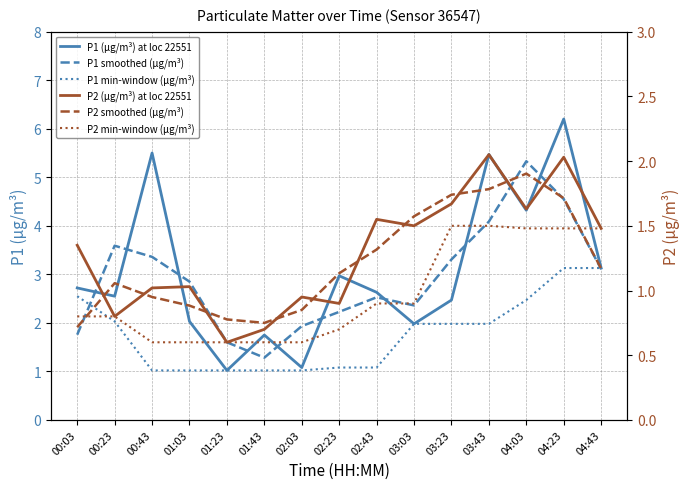

True or false: P2 (µg/m³) at loc 22551 and P2 smoothed (µg/m³) intersect in this chart.

True